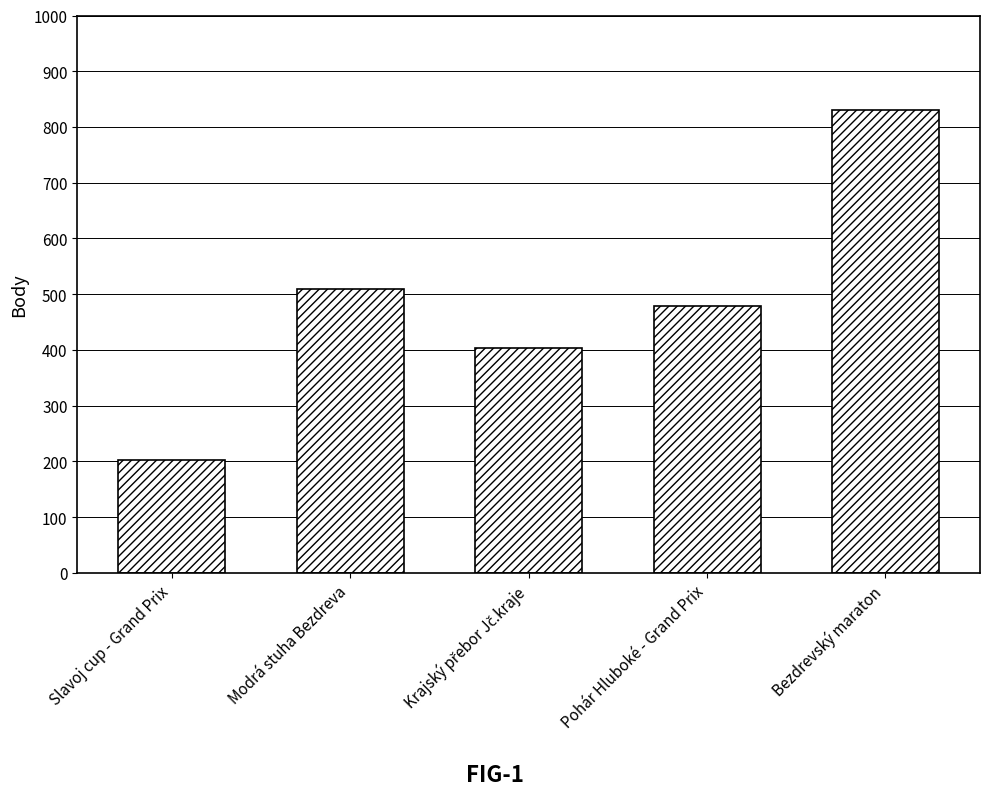

The chart shows a value of 1297 at Bezdrevský maraton. True or false?

False